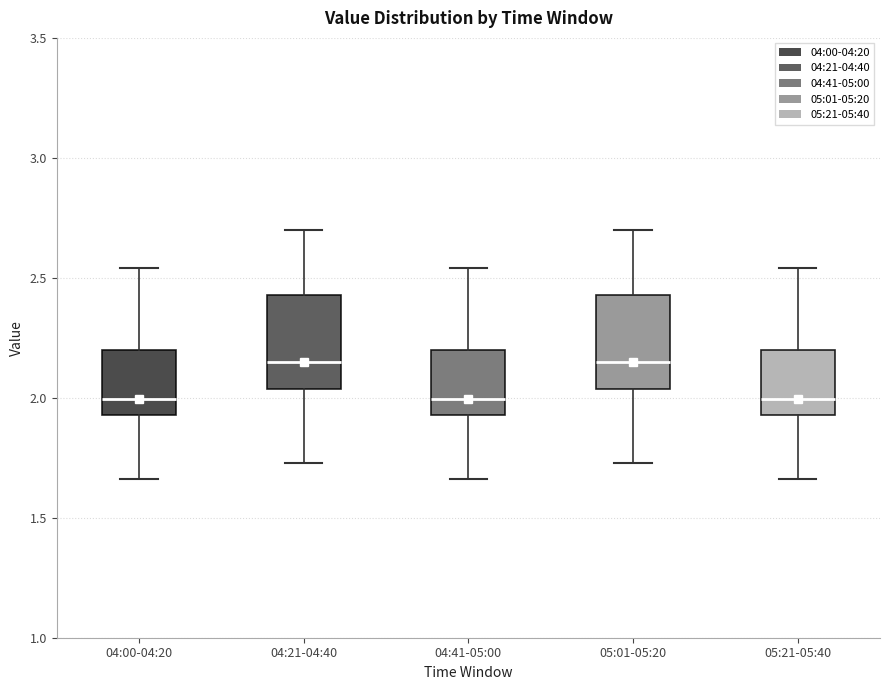

Where is the upper edge of the box for 04:41-05:00 on the y-axis? The values are not printed on the chart, so give them approximately, as read against the axis.

2.20